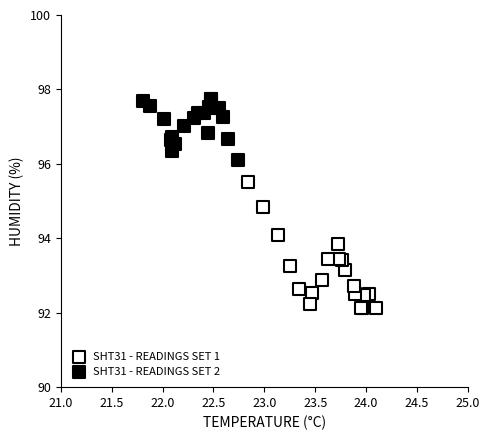

Which series contains the lowest Y value?

SHT31 - READINGS SET 1